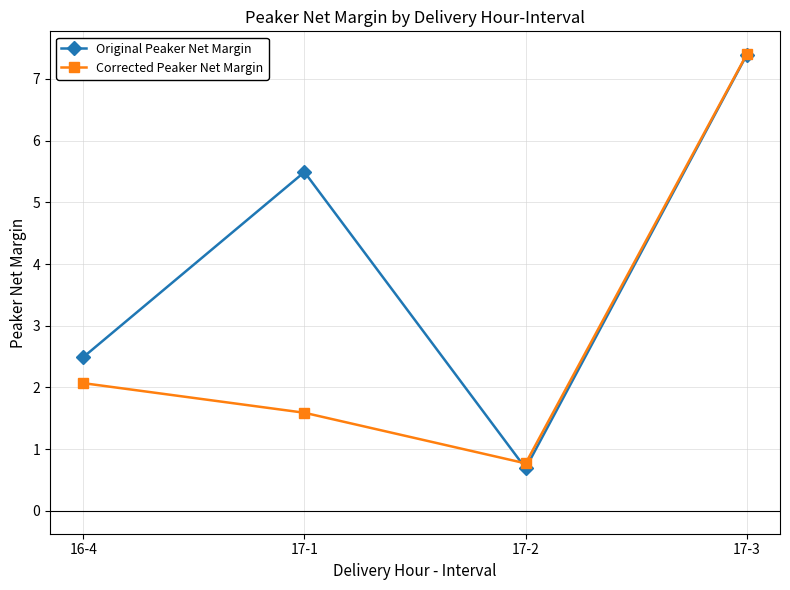

Is it true that Original Peaker Net Margin equals 3.1 at 17-1?

False